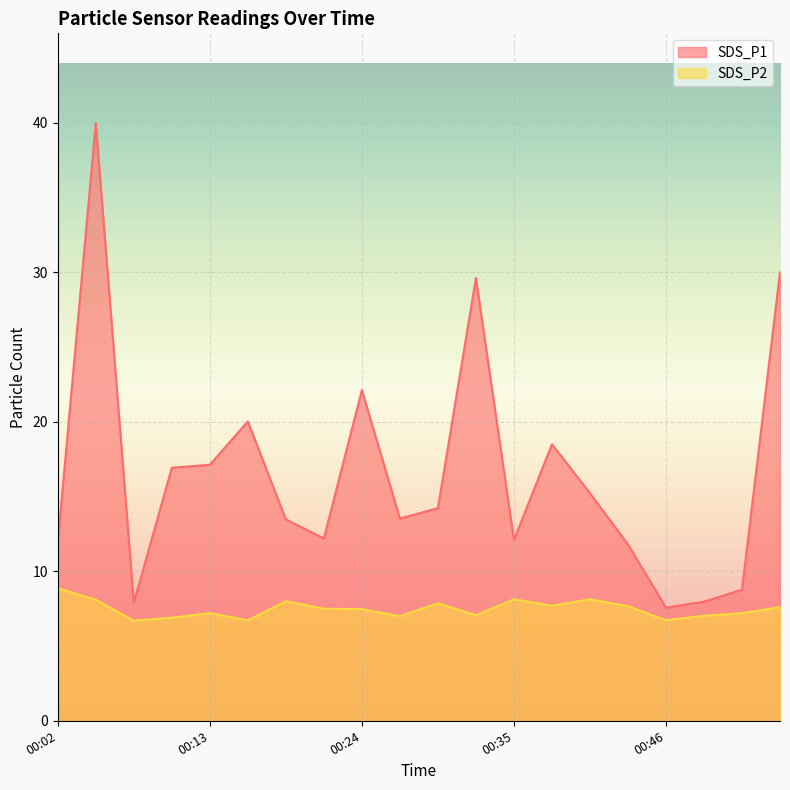

What is the maximum value for SDS_P1?

40.0